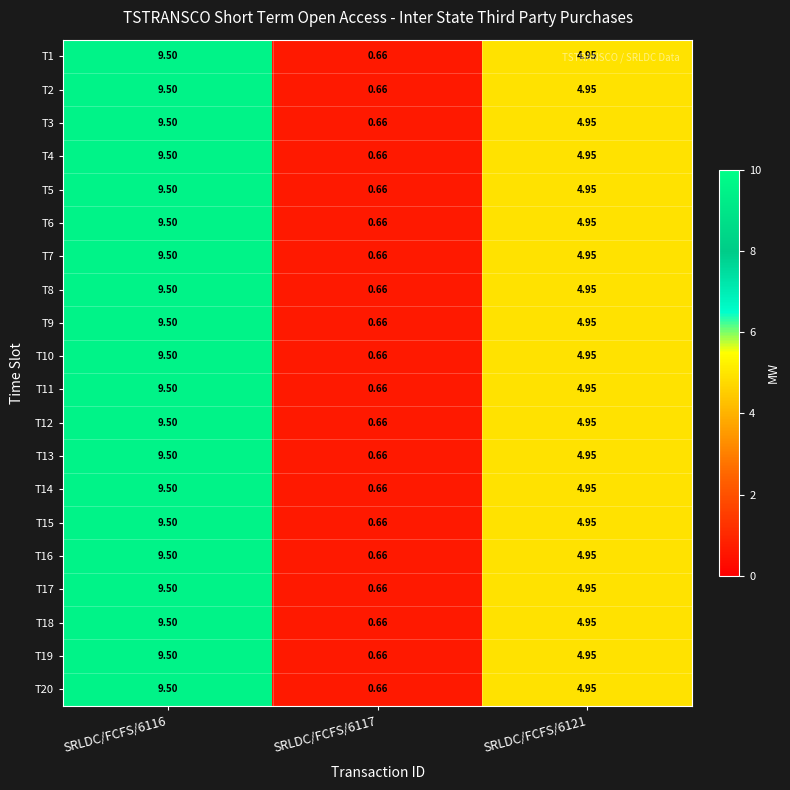

Is the value of T13 at SRLDC/FCFS/6121 greater than the value of T11 at SRLDC/FCFS/6117?

Yes